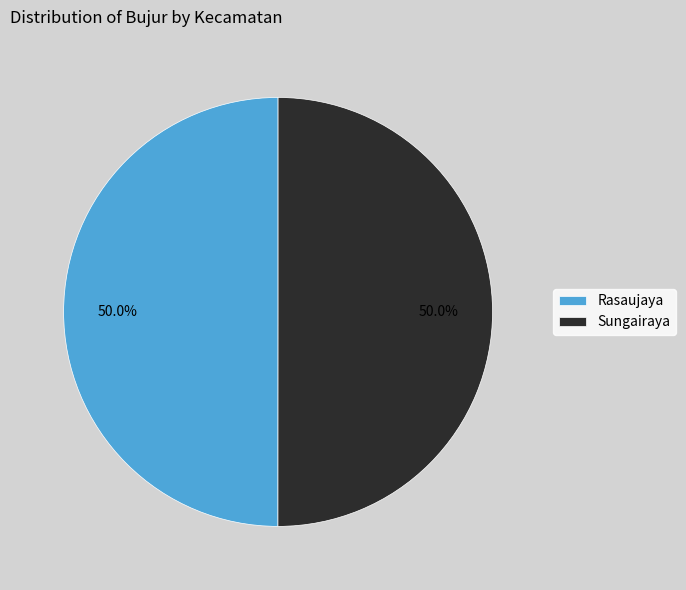

How many slices are in this pie chart?

2